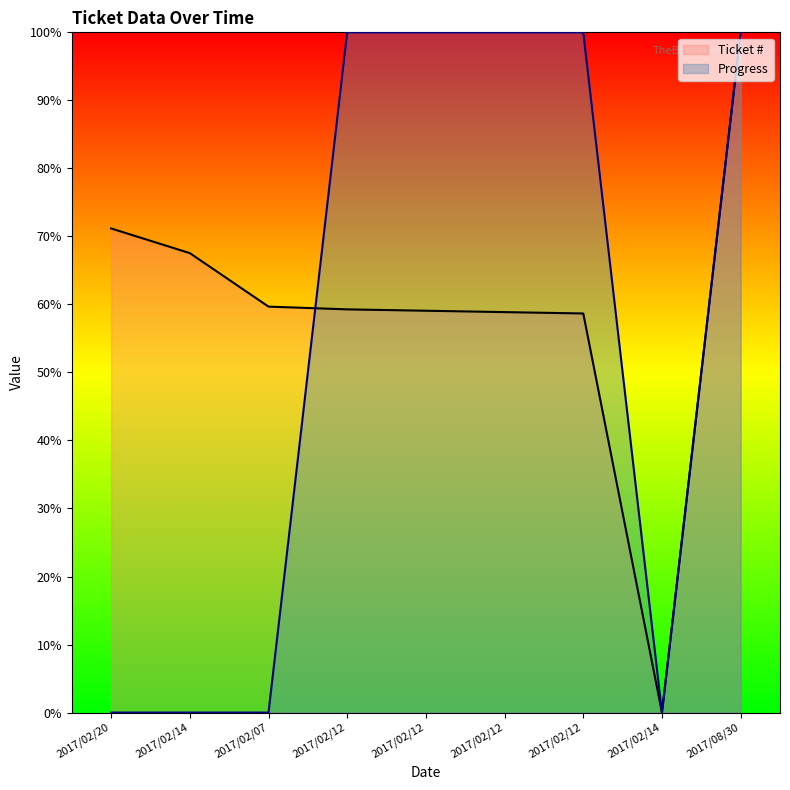

At which label is Ticket # closest to 50?

2017/02/12